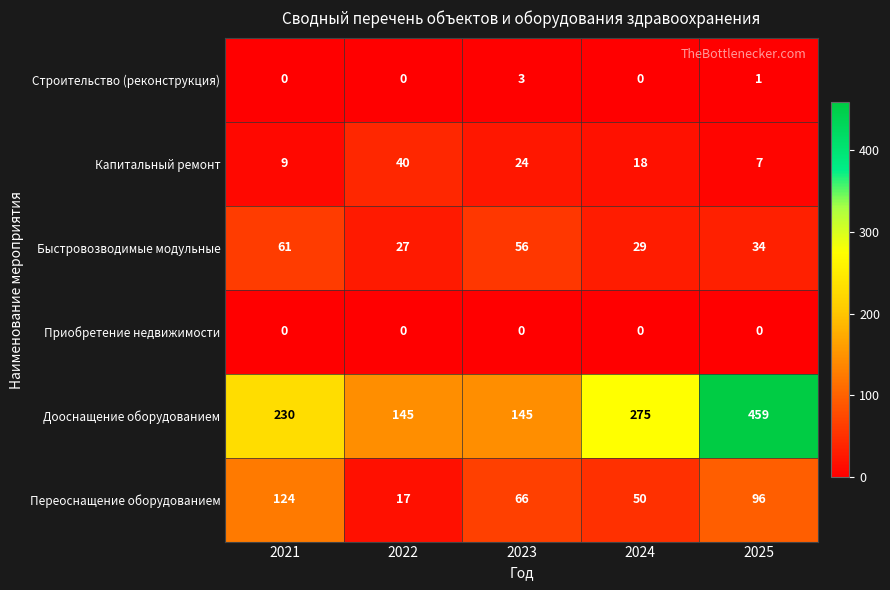

Reading right to left, list all the values displayed in this chart.

Строительство (реконструкция): 2025=1	2024=0	2023=3	2022=0	2021=0
Капитальный ремонт: 2025=7	2024=18	2023=24	2022=40	2021=9
Быстровозводимые модульные: 2025=34	2024=29	2023=56	2022=27	2021=61
Приобретение недвижимости: 2025=0	2024=0	2023=0	2022=0	2021=0
Дооснащение оборудованием: 2025=459	2024=275	2023=145	2022=145	2021=230
Переоснащение оборудованием: 2025=96	2024=50	2023=66	2022=17	2021=124